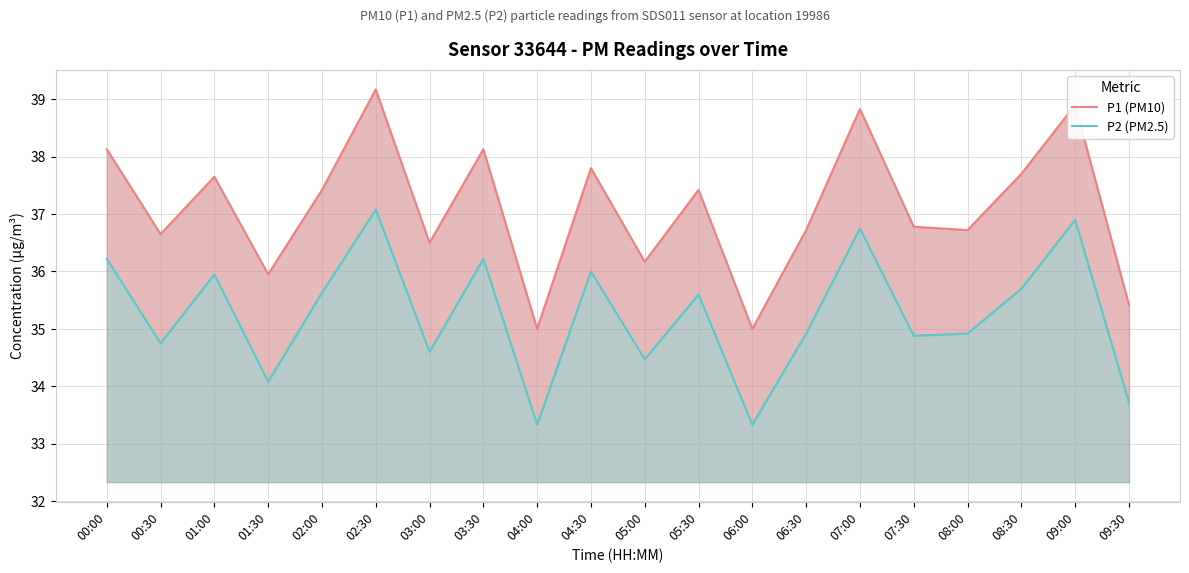

Where is P2 (PM2.5) nearest to the value 35?

06:30